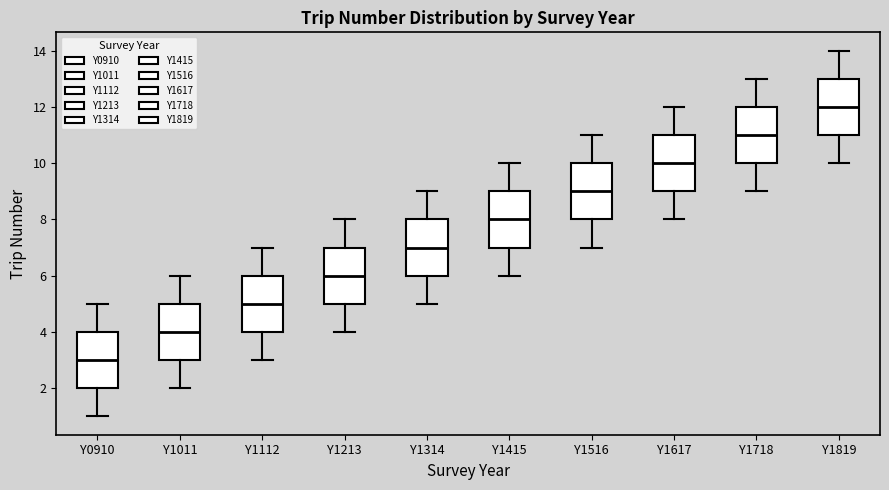

Which box has the highest median line?

Y1819